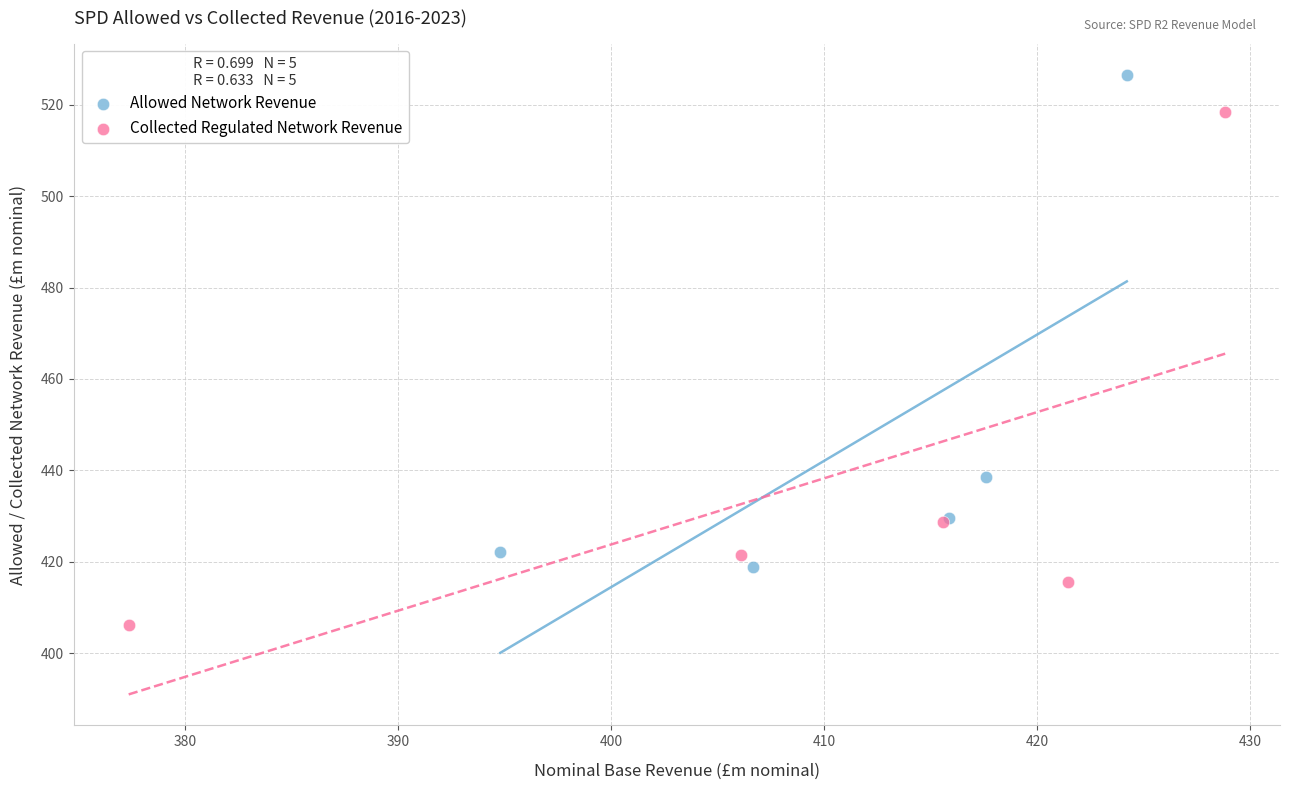

Which series reaches the minimum Y coordinate?

Collected Regulated Network Revenue